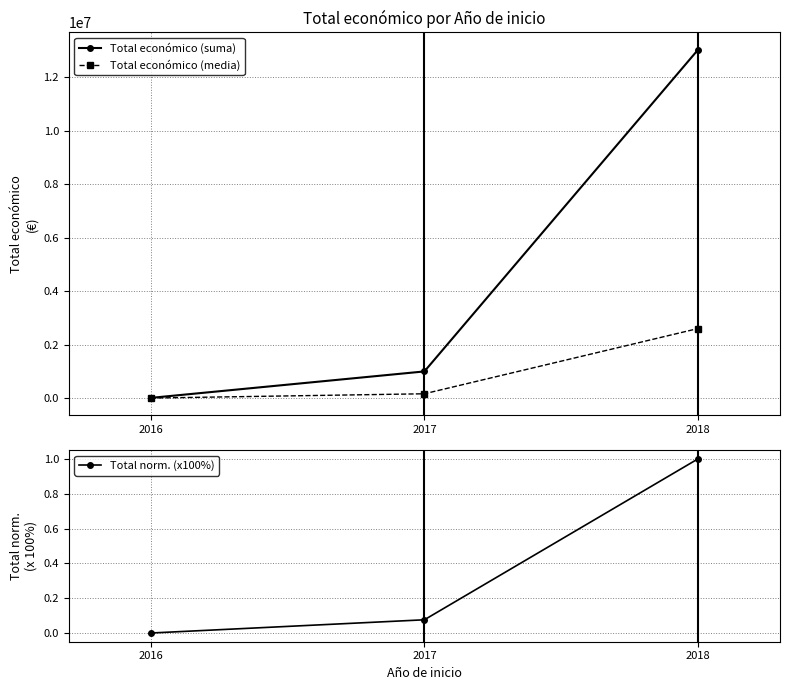

What is the value of the Total económico (media) point at the 2nd from the left?

167121.0